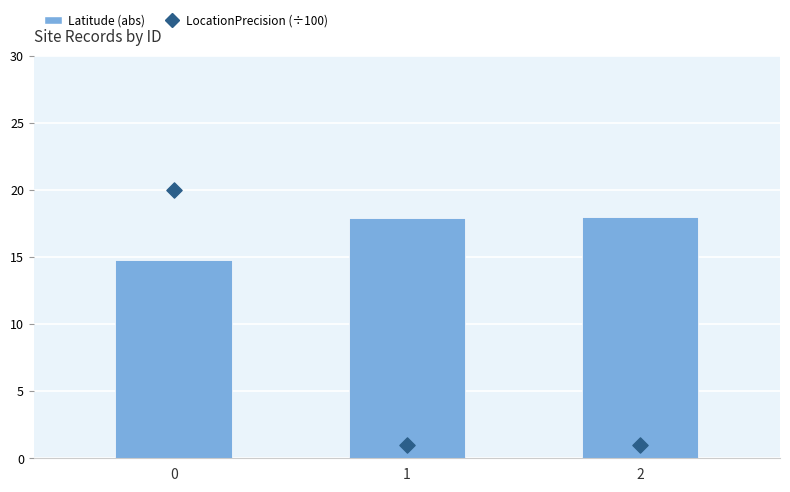

Which series has the widest spread of Y values?

LocationPrecision (÷100)